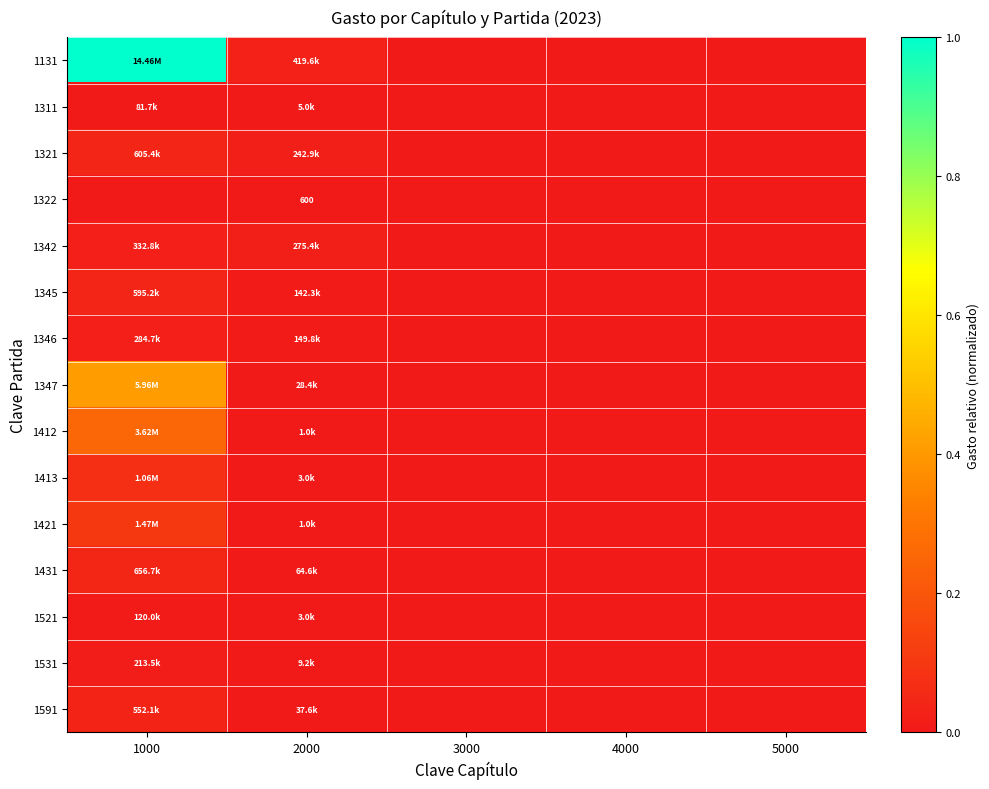

Is it true that 1431 equals 0.1 at 1000?

False